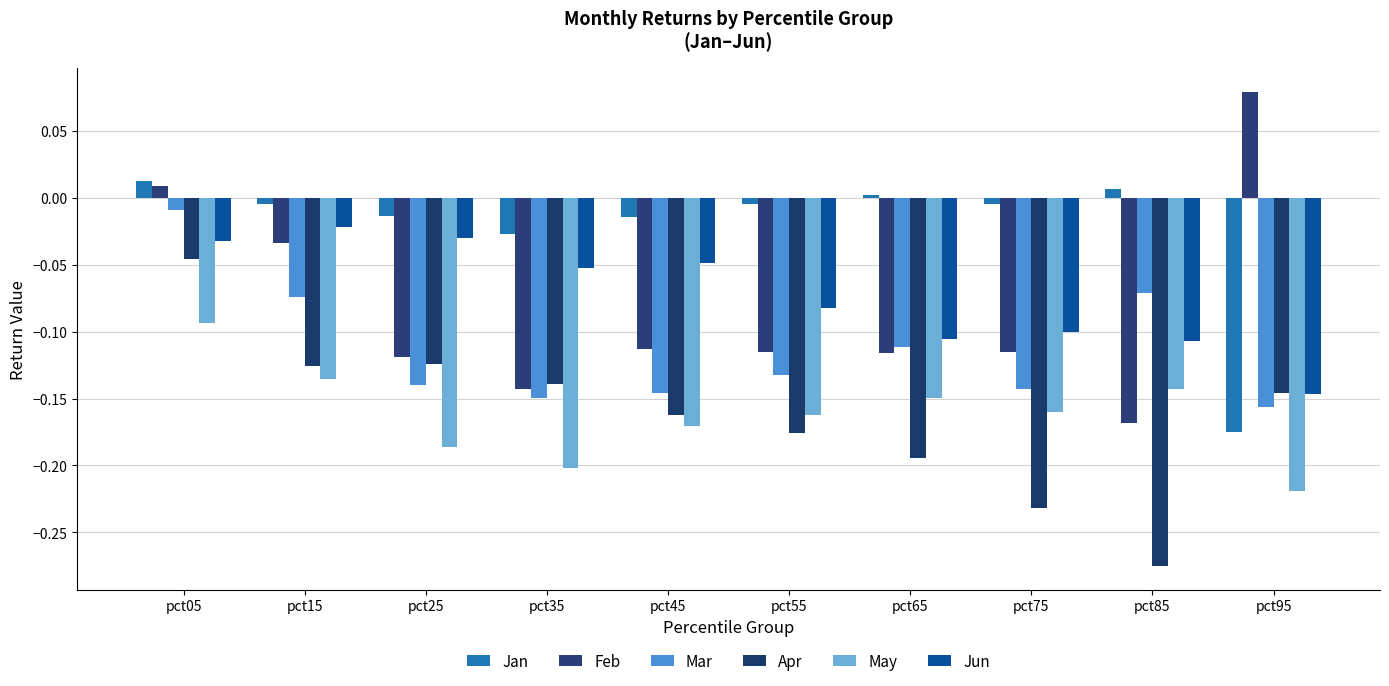

How many positive values does the Jan series have?

3